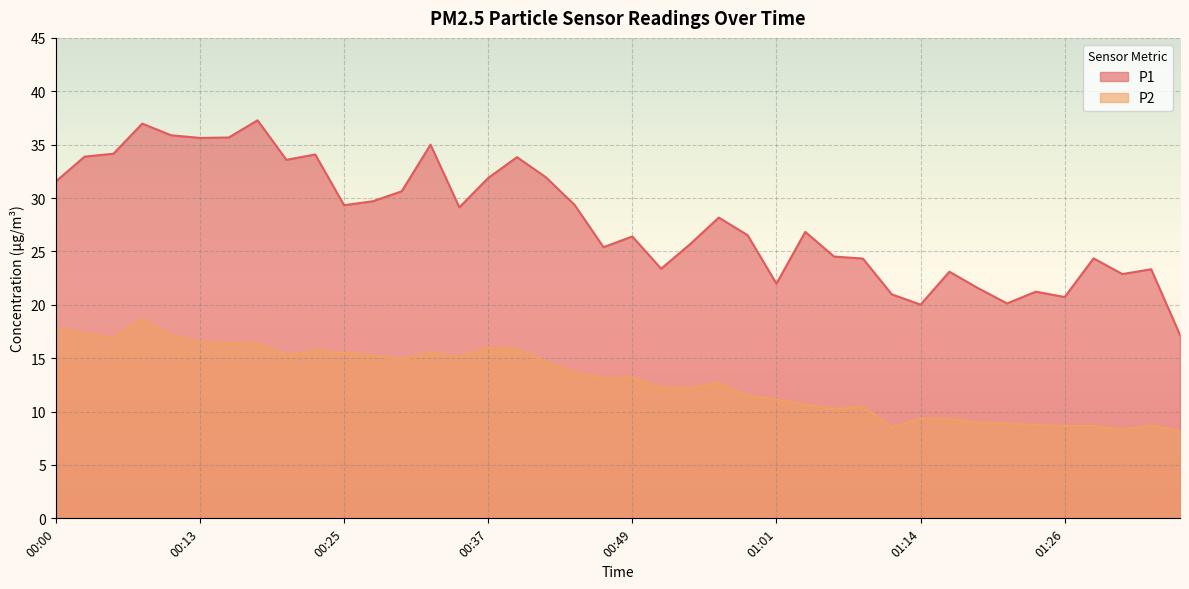

List the series in order of their peak value, highest first.

P1, P2